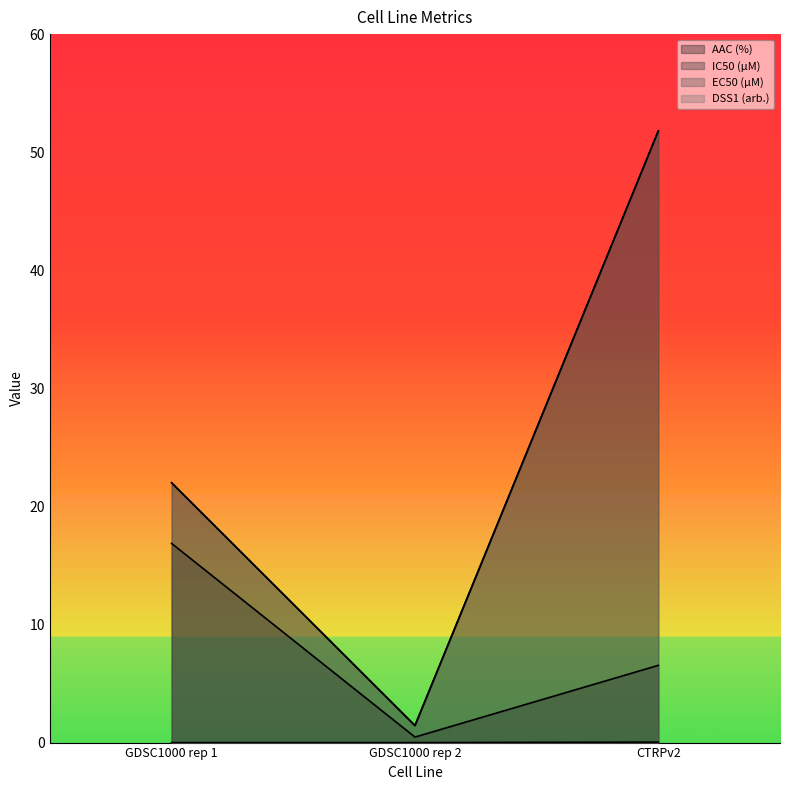

True or false: AAC (%) has a value of 0.1 at GDSC1000 rep 2.

False